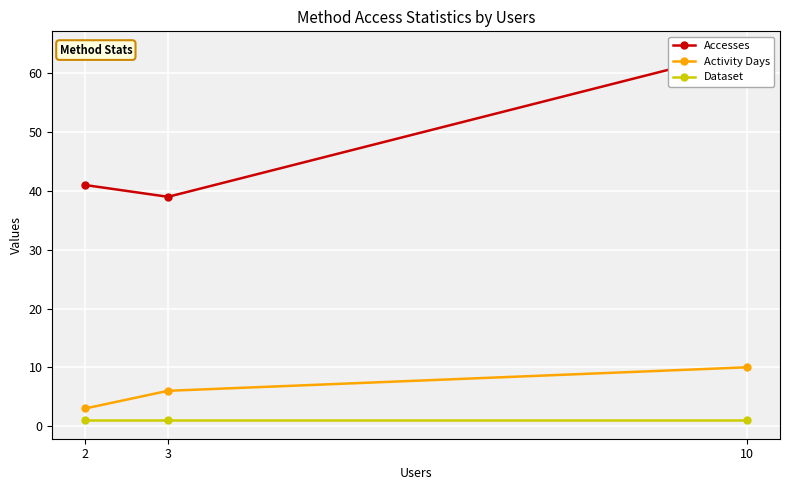

What is the highest value of the Accesses series?

64